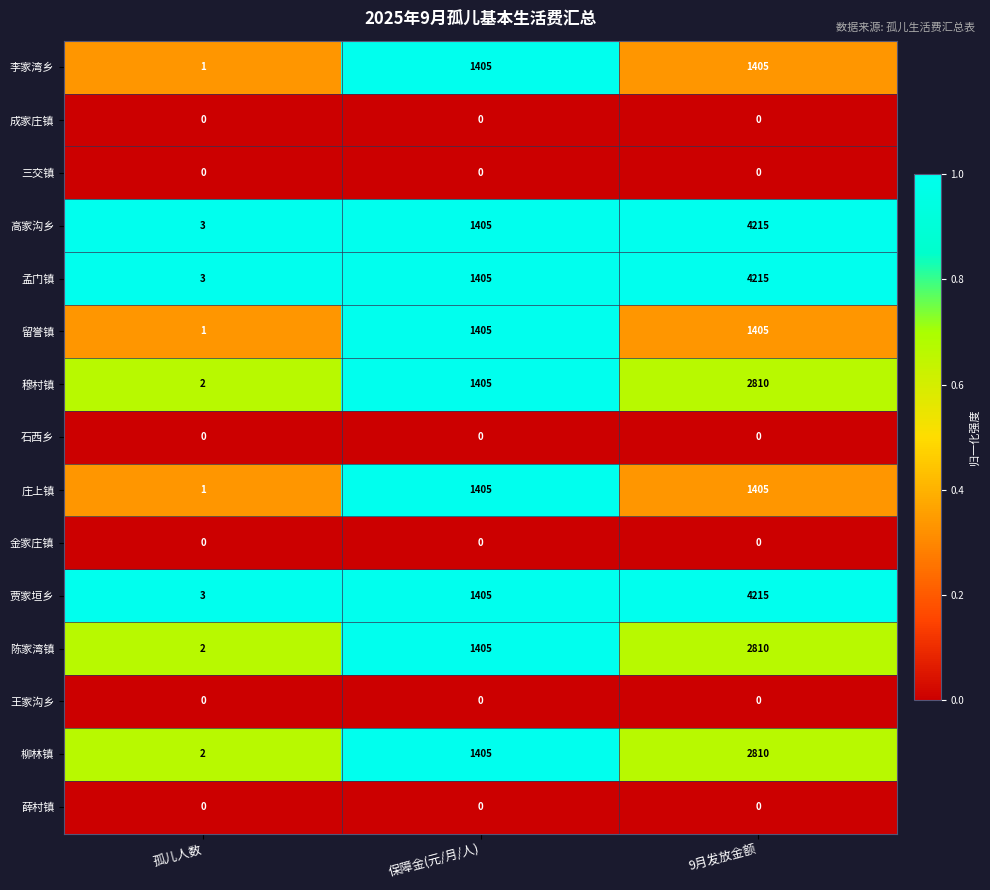

Rank the categories by 高家沟乡 value from lowest to highest.

孤儿人数, 保障金(元/月/人), 9月发放金额